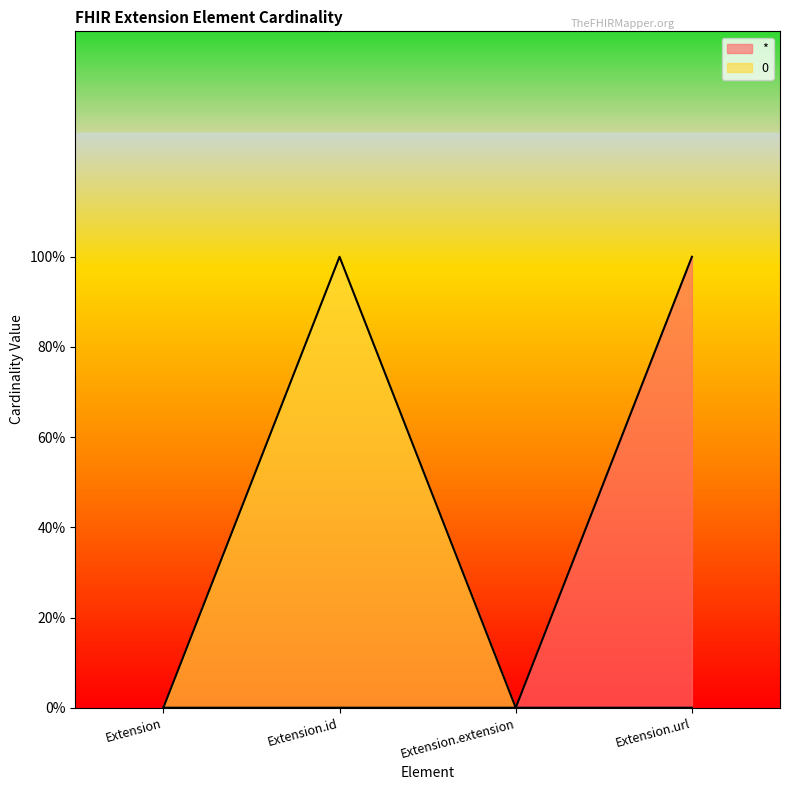

Rank the series at Extension from lowest to highest value.

*, 0